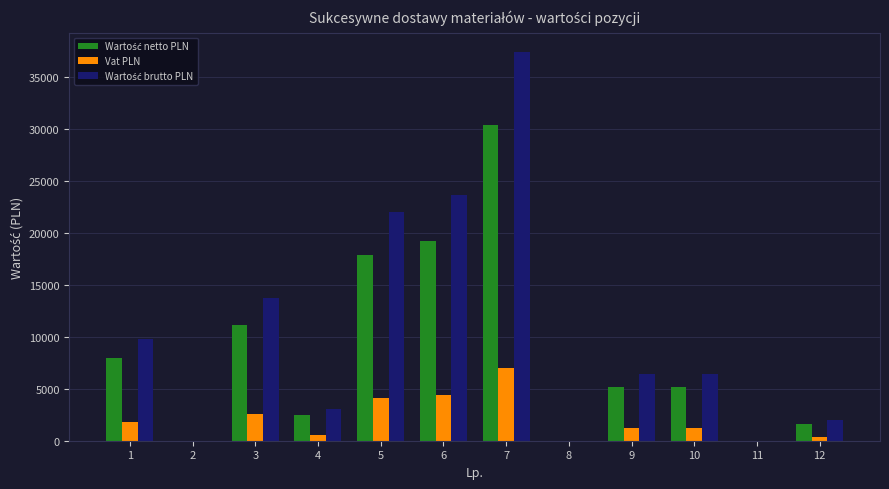

How many groups of bars are there?

12